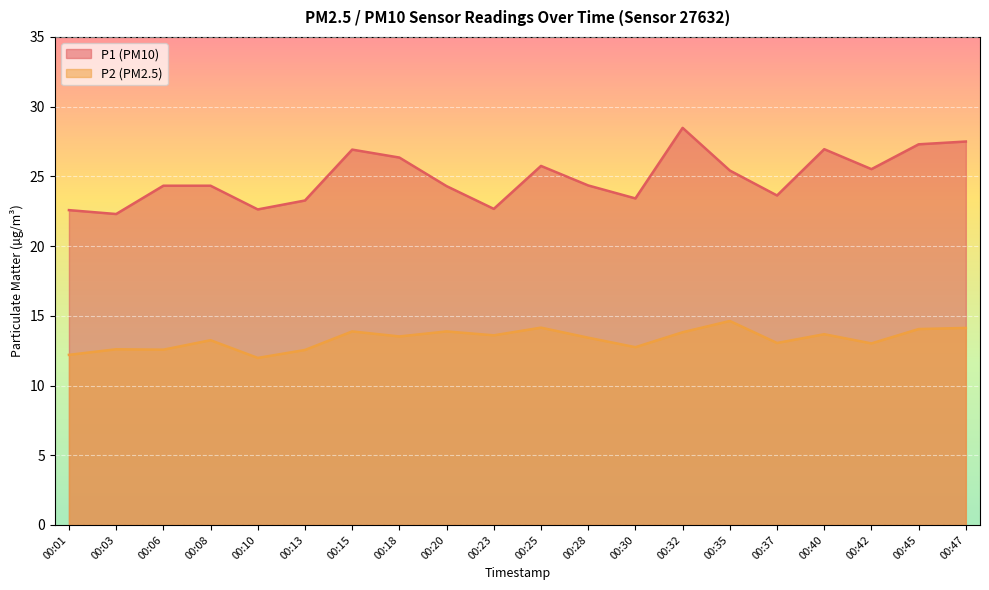

How many values in the P1 series are below 24?

7